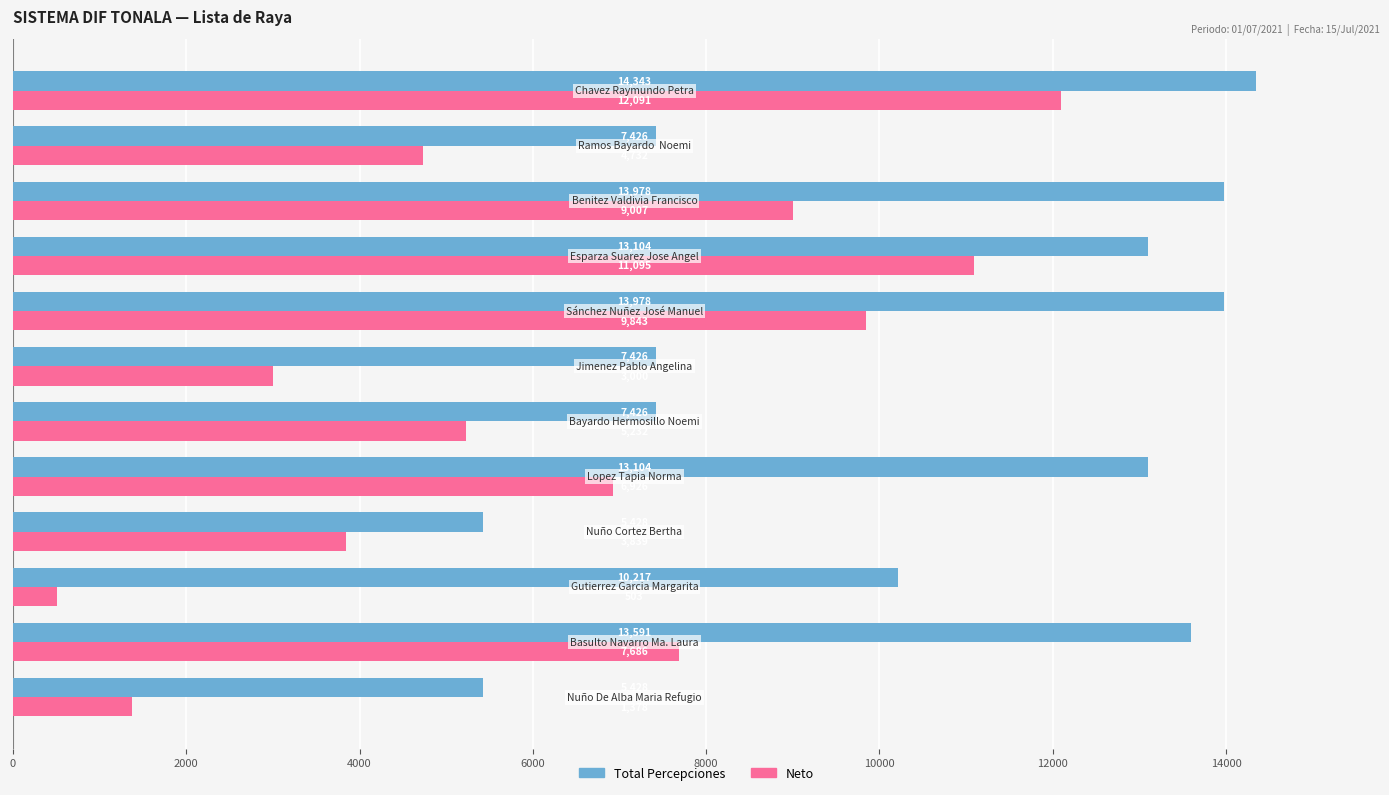

What is the sum of all Neto values?

75330.7